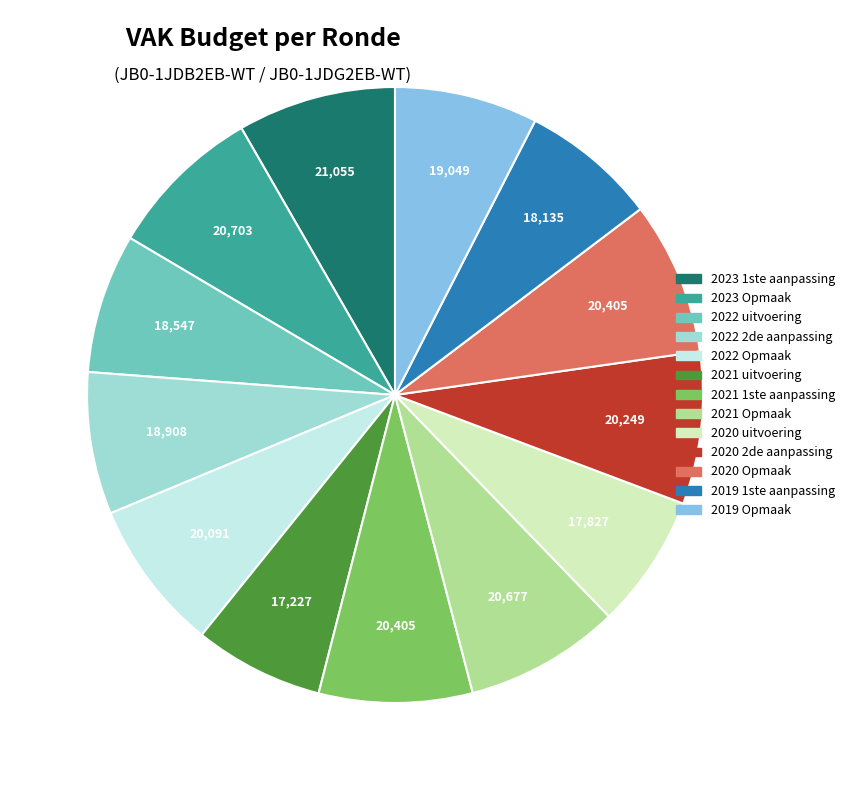

How many segments does this pie chart have?

13